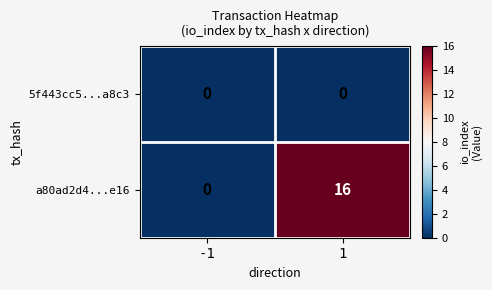

Reading right to left, list all the values displayed in this chart.

5f443cc5...a8c3: 0	0
a80ad2d4...e16: 16	0